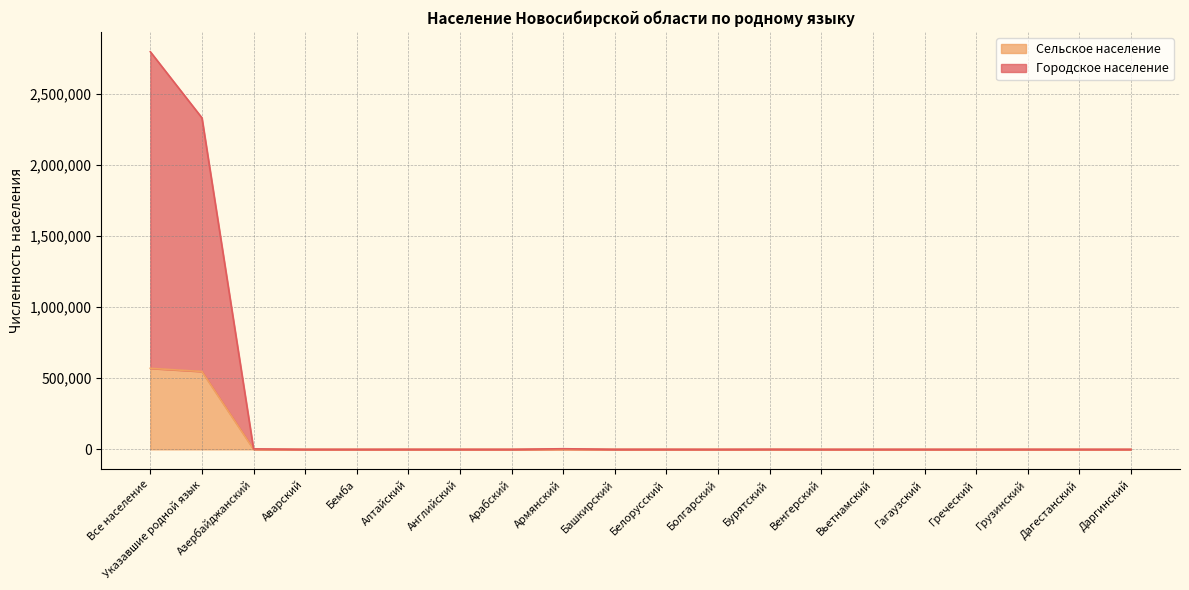

How many interior local valleys does the Сельское население series have?

4